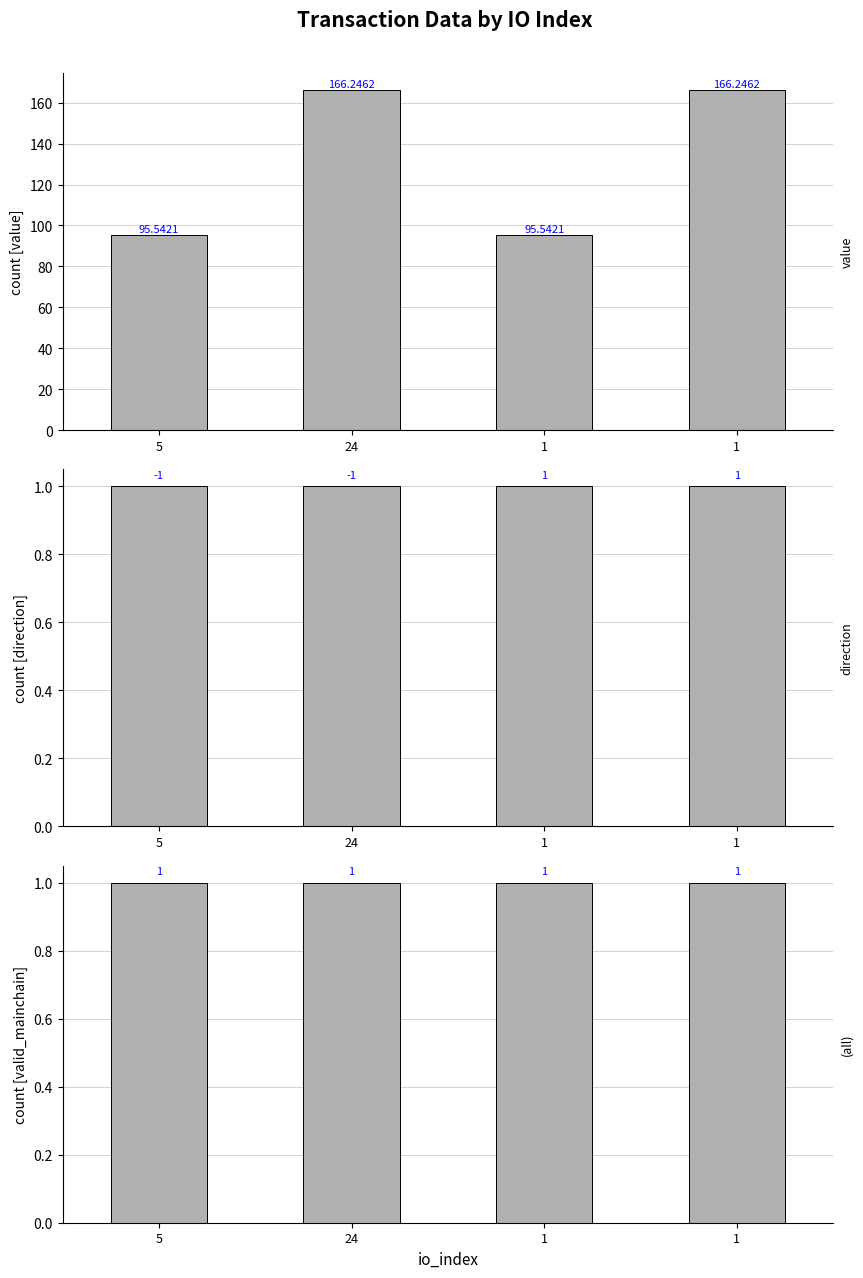

What is the maximum value for value?

166.2